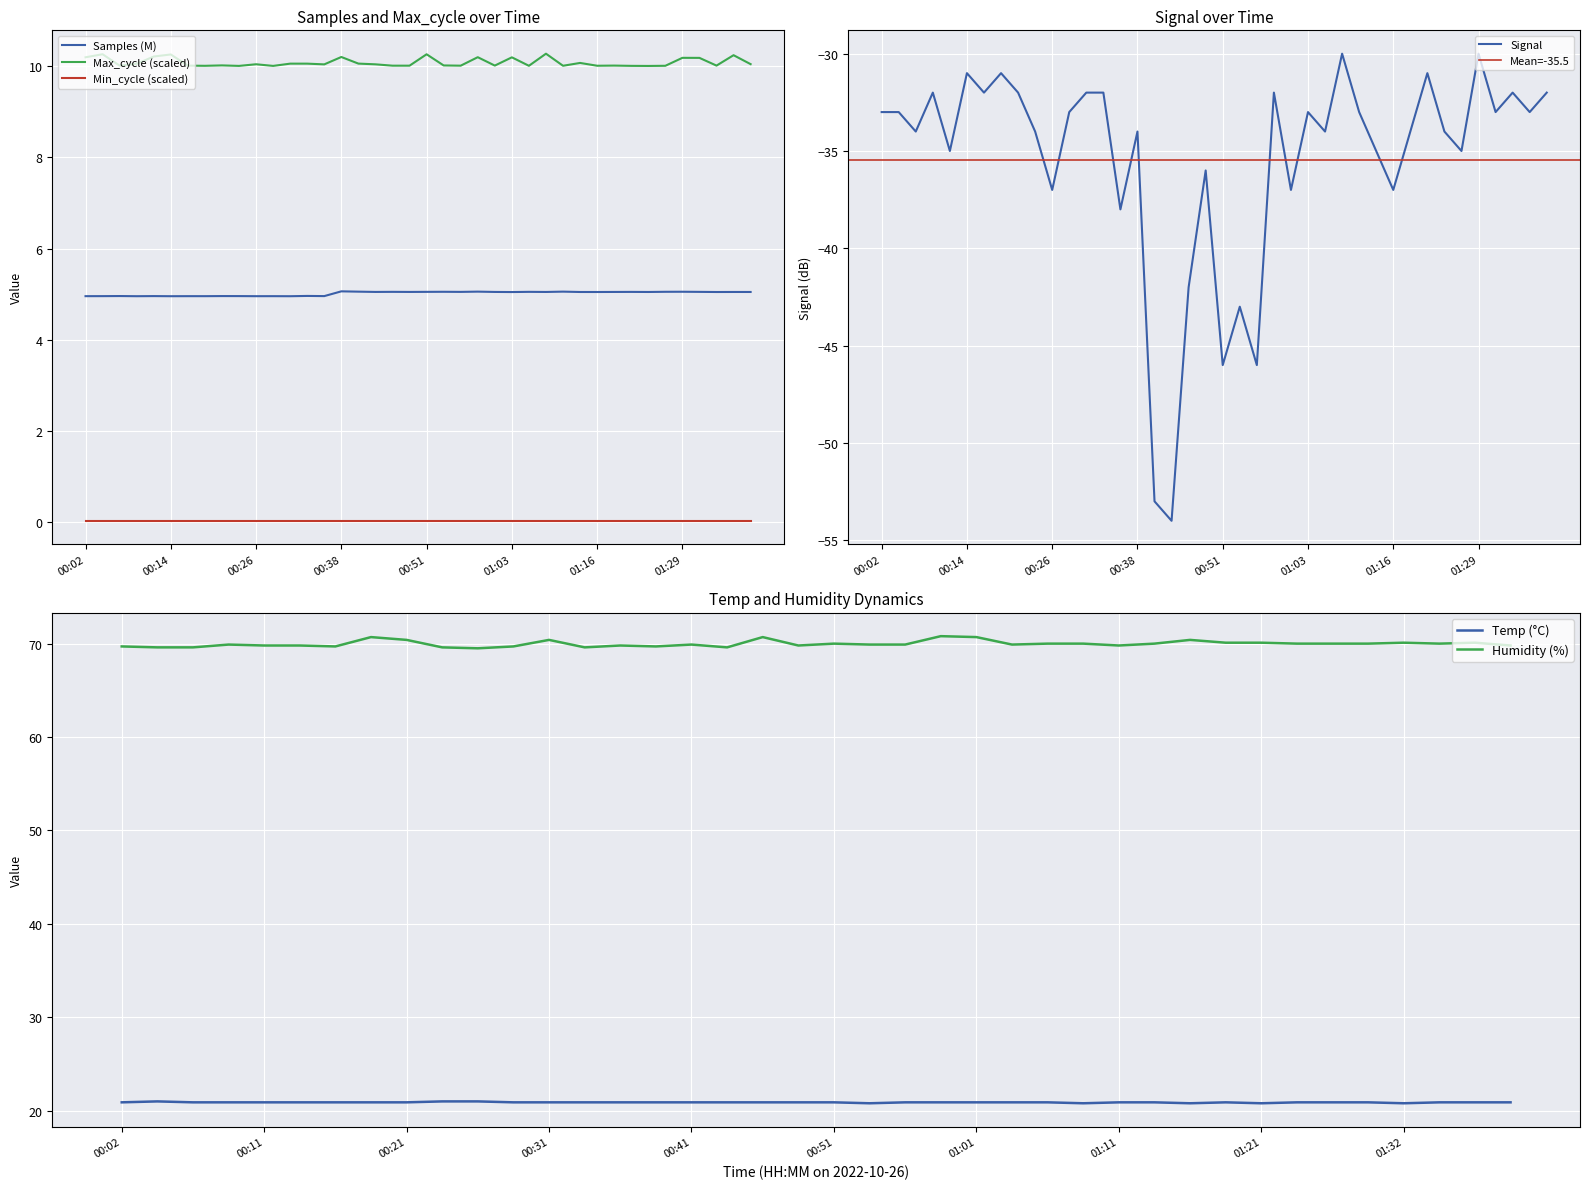

At which label does Signal first exceed -33?

00:09